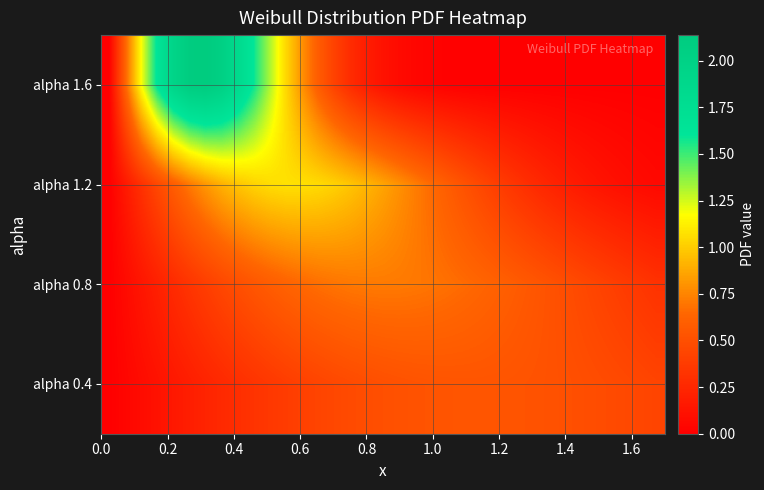

Reading left to right, transcribe all the data shown in this chart.

alpha 1.6: 0.0	0.6	1.2	1.6	1.9	2.1	2.1	2.0	1.8	1.6	1.3	1.0	0.8	0.6	0.4	0.3	0.2	0.1	0.1	0.0	0.0	0.0	0.0	0.0	0.0	0.0	0.0	0.0	0.0	0.0	0.0	0.0	0.0	0.0	0.0
alpha 1.2: 0.0	0.2	0.3	0.5	0.6	0.7	0.8	0.9	1.0	1.0	1.1	1.1	1.1	1.0	1.0	1.0	0.9	0.9	0.8	0.7	0.7	0.6	0.5	0.5	0.4	0.3	0.3	0.2	0.2	0.2	0.1	0.1	0.1	0.1	0.1
alpha 0.8: 0.0	0.1	0.1	0.2	0.3	0.3	0.4	0.4	0.5	0.5	0.6	0.6	0.6	0.7	0.7	0.7	0.7	0.7	0.7	0.7	0.7	0.7	0.7	0.6	0.6	0.6	0.6	0.5	0.5	0.5	0.4	0.4	0.4	0.3	0.3
alpha 0.4: 0.0	0.0	0.1	0.1	0.2	0.2	0.2	0.3	0.3	0.3	0.4	0.4	0.4	0.4	0.5	0.5	0.5	0.5	0.5	0.5	0.5	0.5	0.5	0.5	0.5	0.5	0.5	0.5	0.5	0.5	0.5	0.5	0.5	0.4	0.4